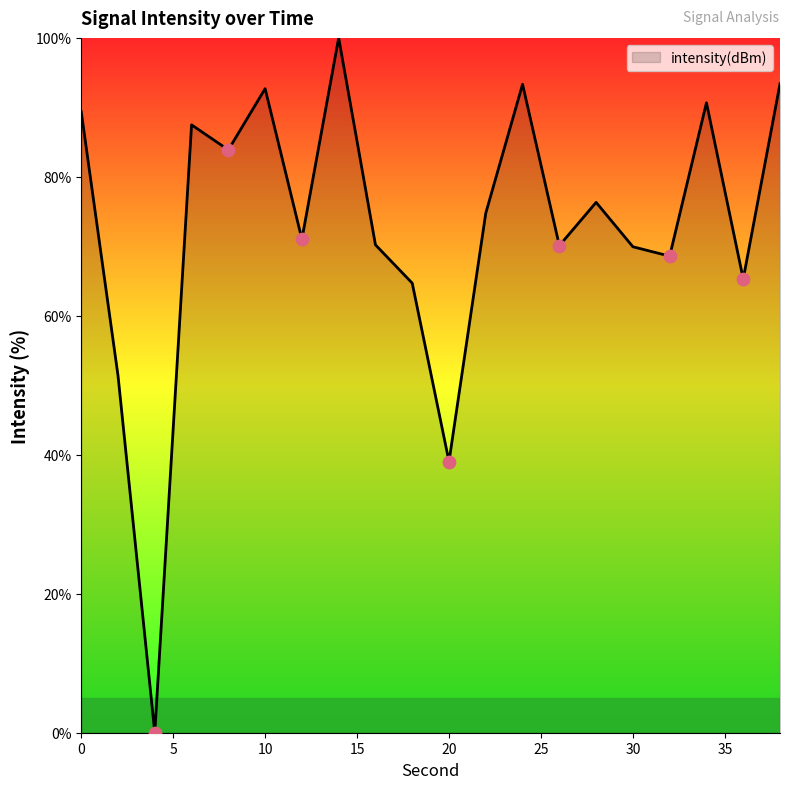

What is the difference between the maximum and minimum values?

100.0